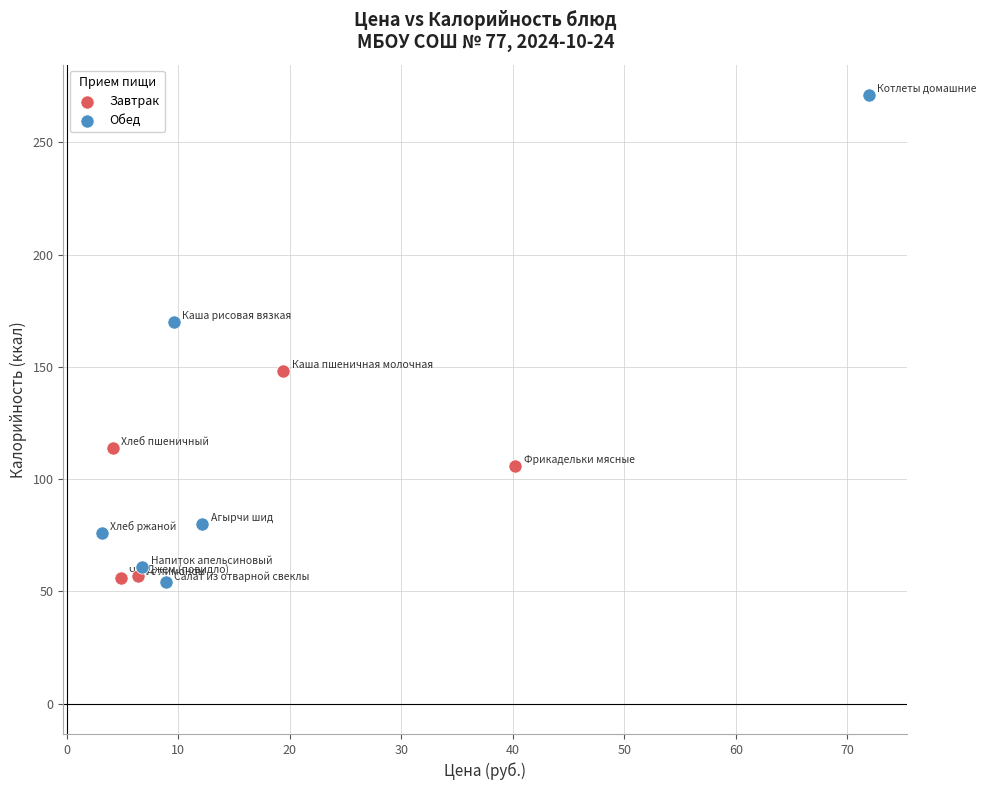

Which series has the largest Y range (max minus min)?

Обед